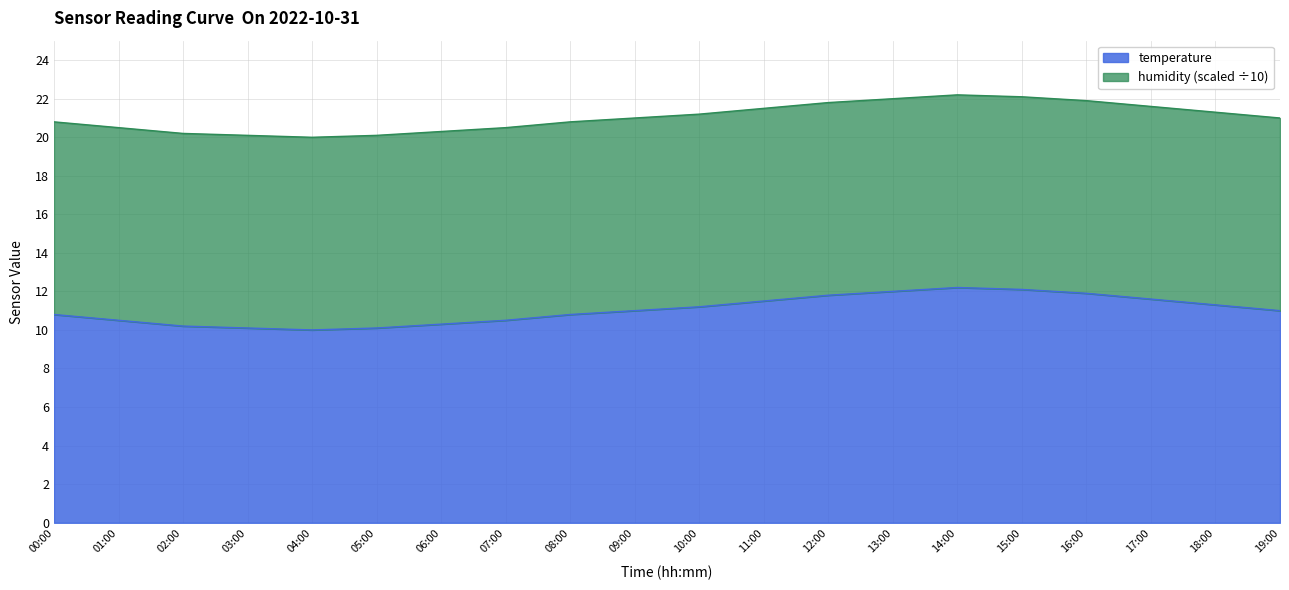

What is the label of the 3rd point from the right?

17:00